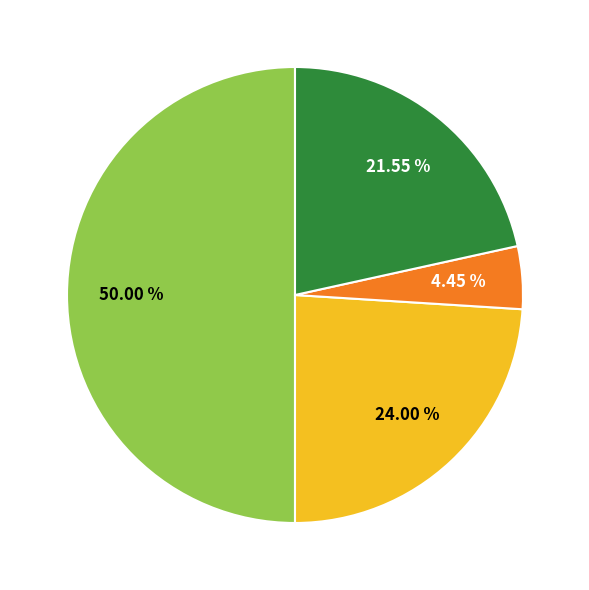

Rank the categories by value from highest to lowest.

4400: 36351, 4330: 17451, 4310: 15668, 4320: 3232